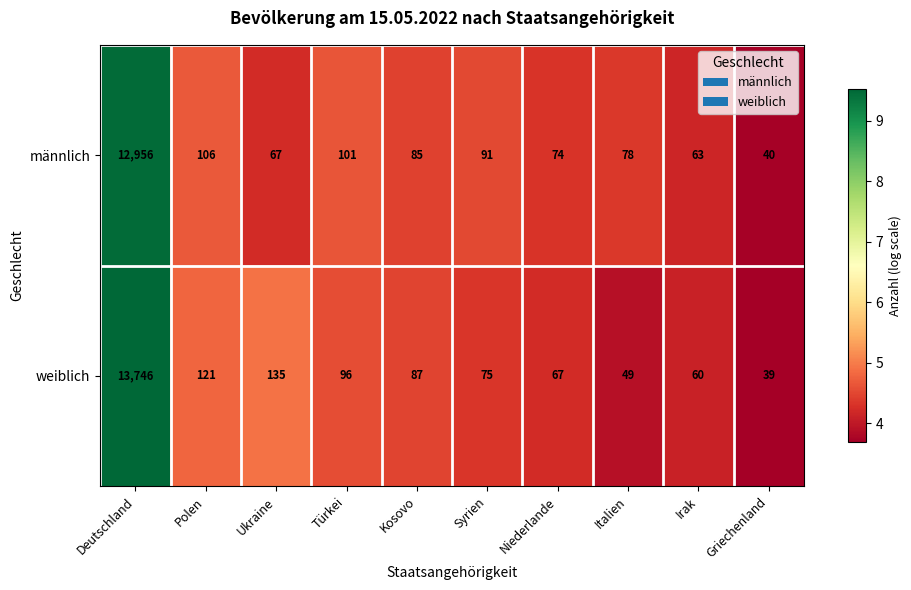

How many data points does each series have?

10